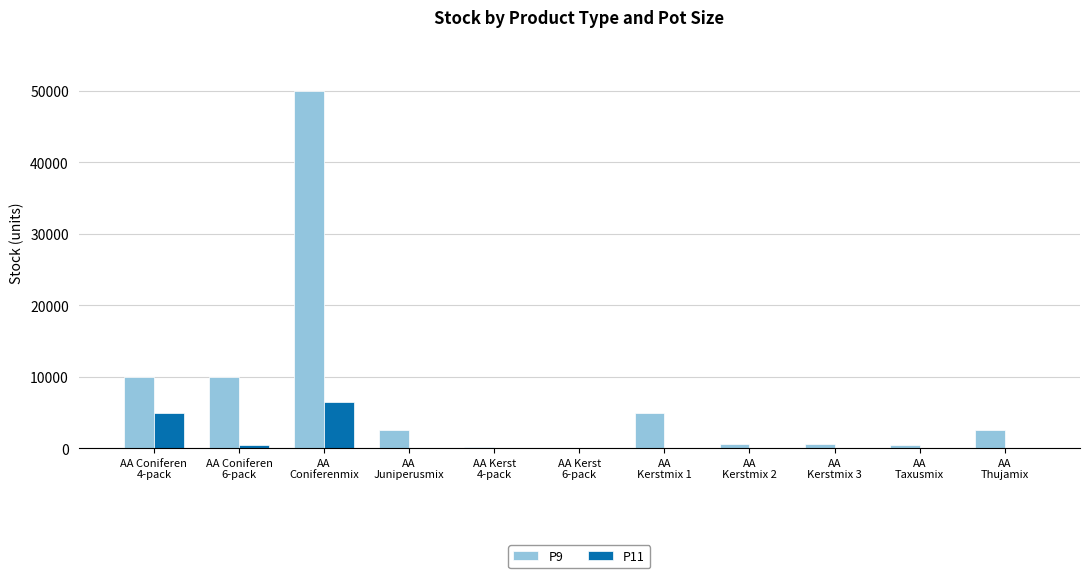

The value of P11 at AA
Taxusmix is 0. True or false?

True